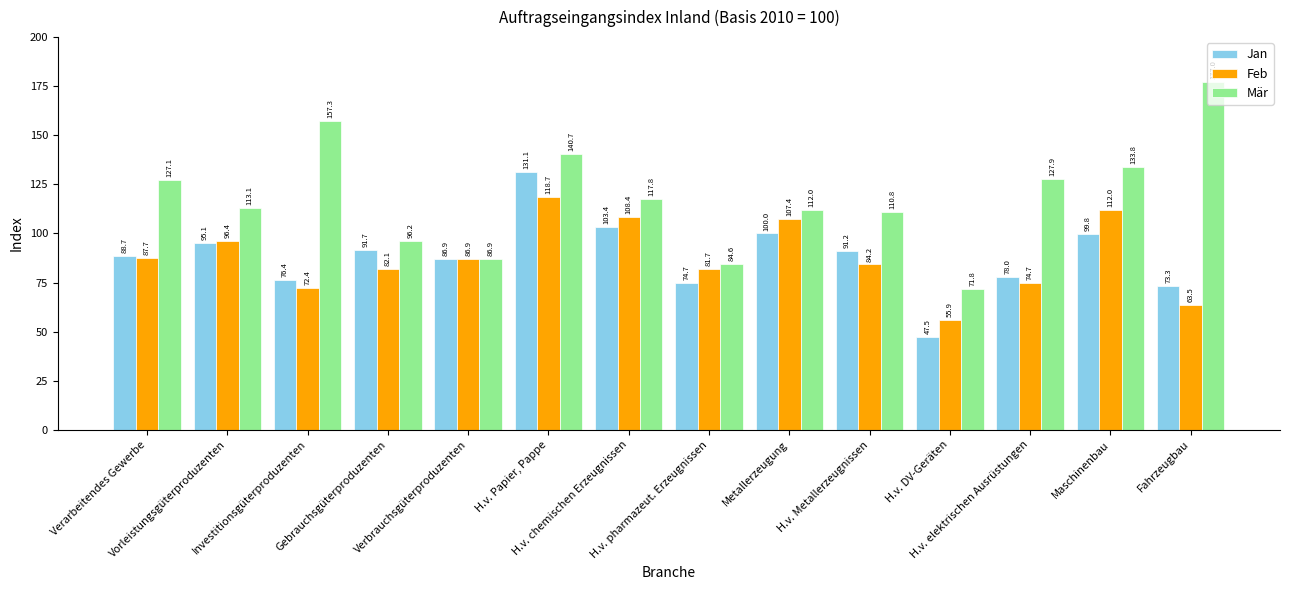

What is the difference between the second highest and minimum values in the Jan series?

55.9